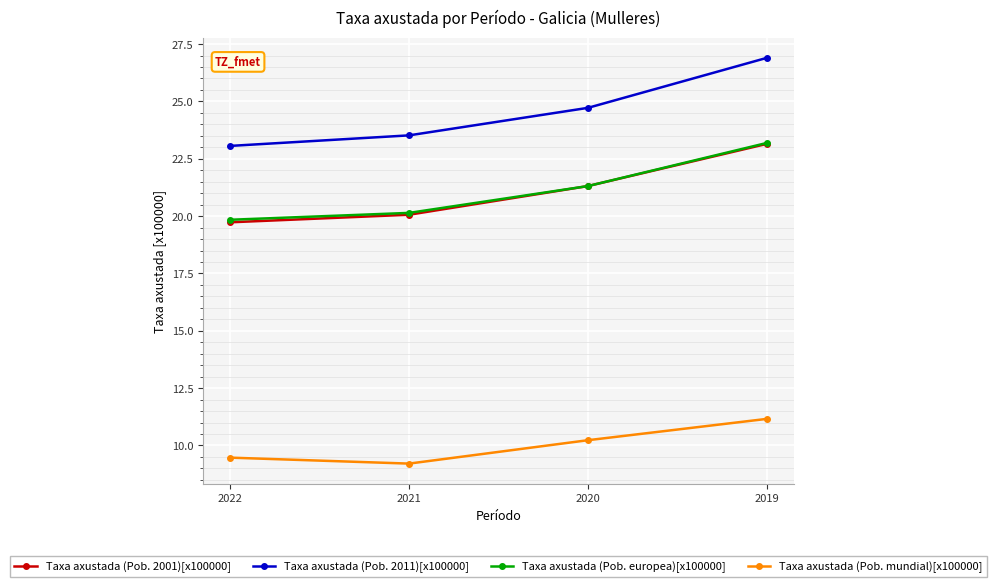

True or false: Taxa axustada (Pob. mundial)[x100000] and Taxa axustada (Pob. europea)[x100000] intersect in this chart.

False